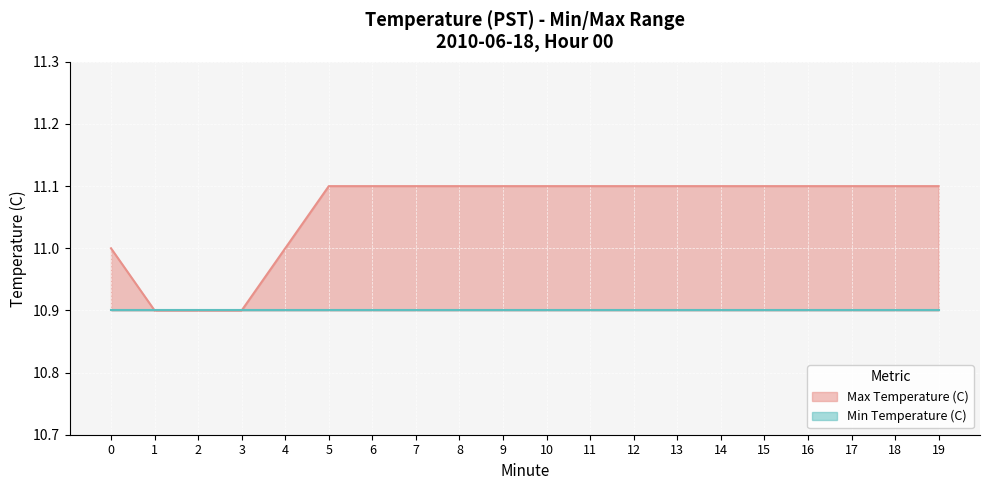

Count the values in the range 11 to 12.

17